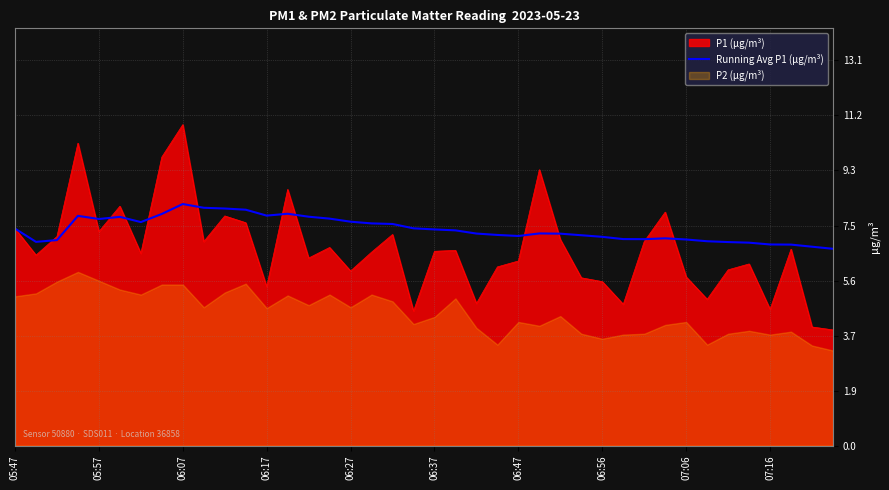

True or false: Running Avg P1 (µg/m³) has a value of 2.9 at 06:27.

False